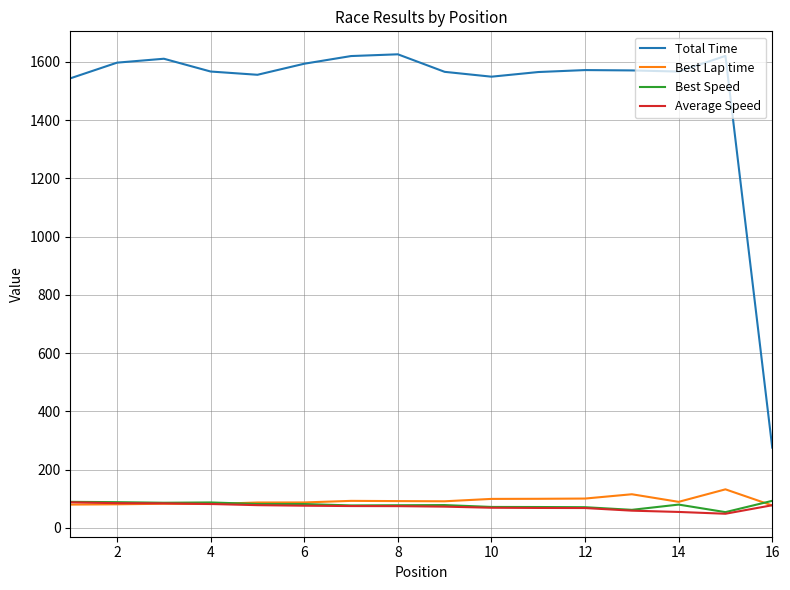

True or false: Total Time and Best Speed cross at least once.

False